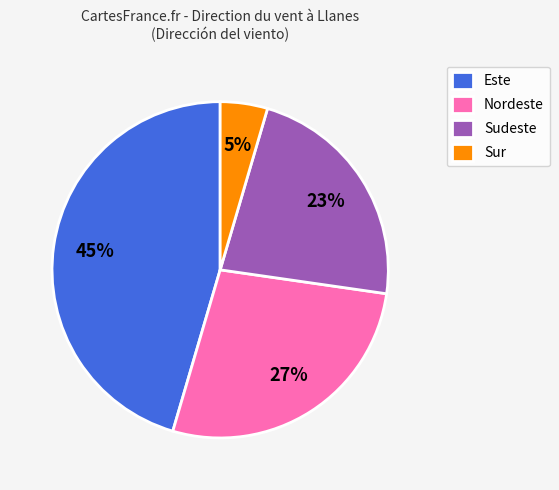

To the nearest percent, what percentage of the pie is Este?

45%